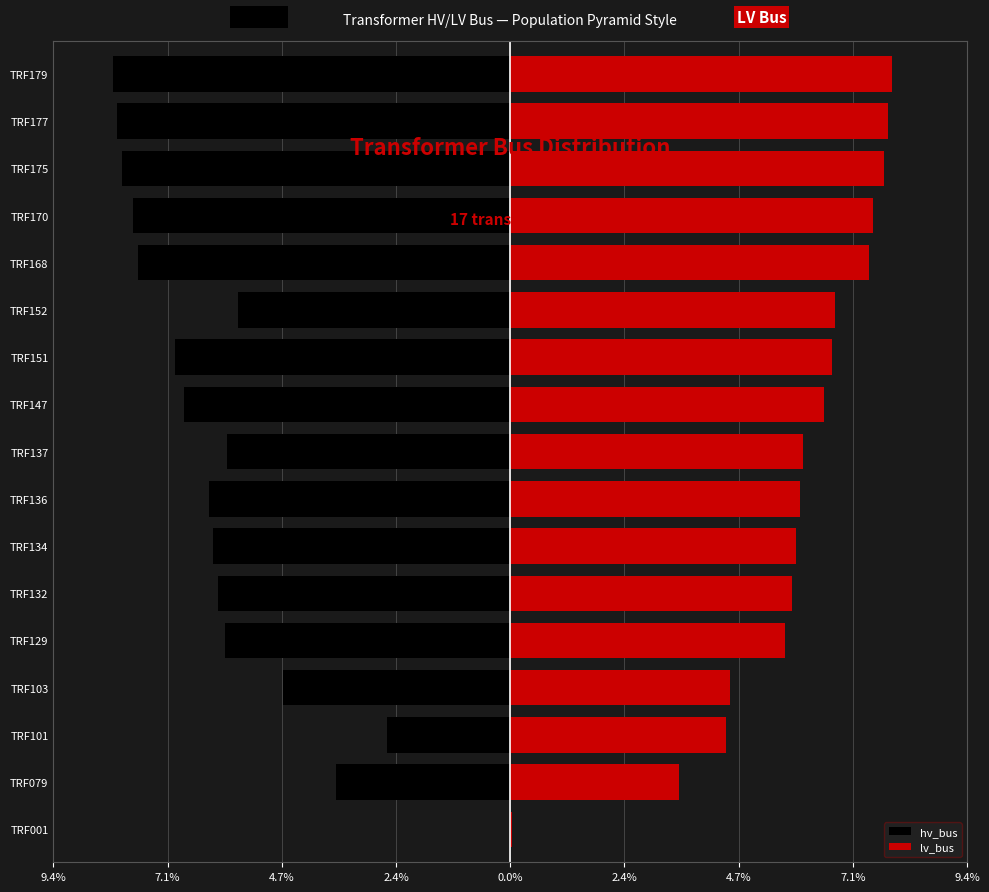

What is the value of the lv_bus bar at the 16th from the left?

7.8